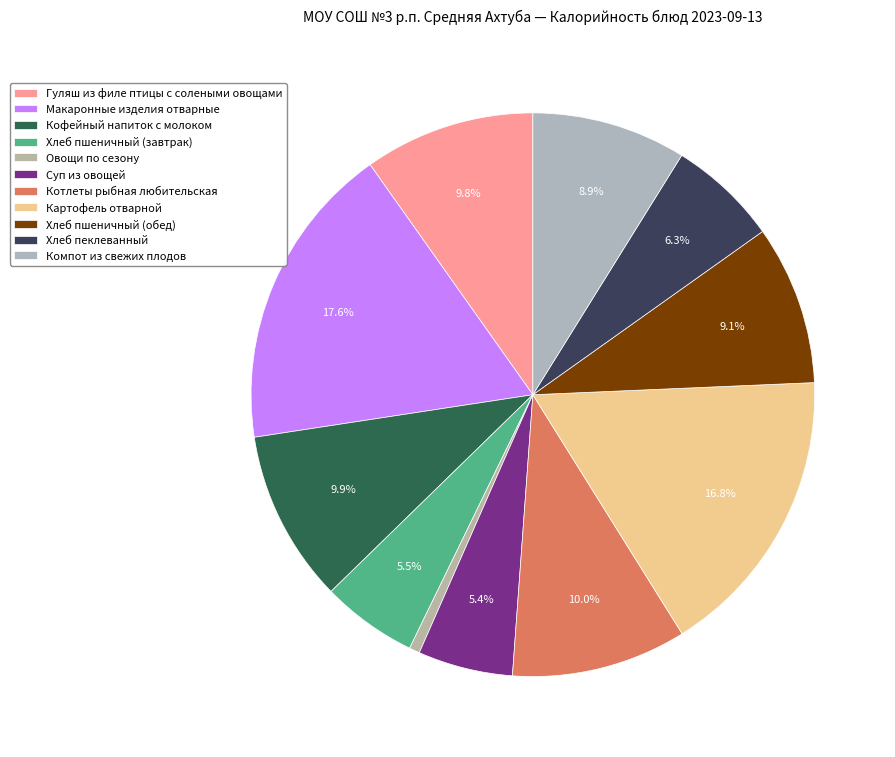

What percentage do Макаронные изделия отварные and Компот из свежих плодов together represent?

26.5%